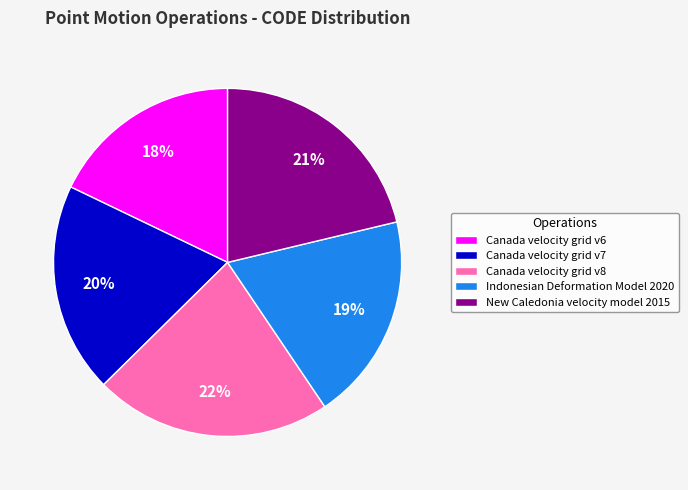

The Indonesian Deformation Model 2020 slice represents 11% of the pie. True or false?

False